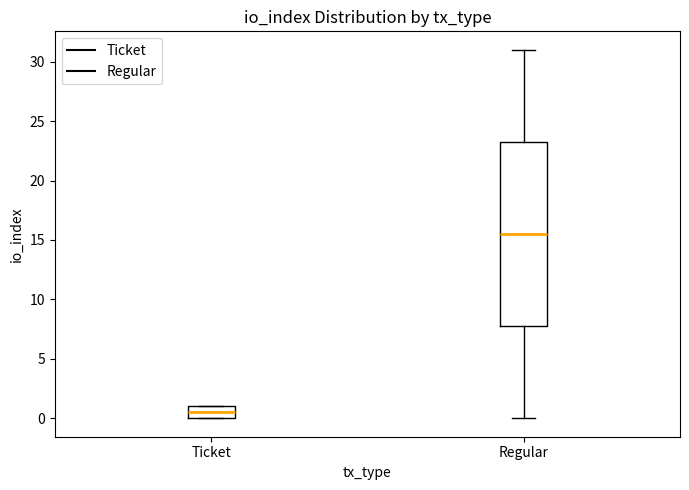

Reading left to right, transcribe this box plot: for each box, give where its median line is, the range the box spans, and where its two whiskers end, as read against the y-axis. The values are not printed on the chart, so give them approximately, as read against the axis.

Ticket: median 0.5, box 0.0 to 1.0, whiskers 0.0 to 1.0
Regular: median 15.5, box 8.0 to 23.5, whiskers 0.0 to 31.0